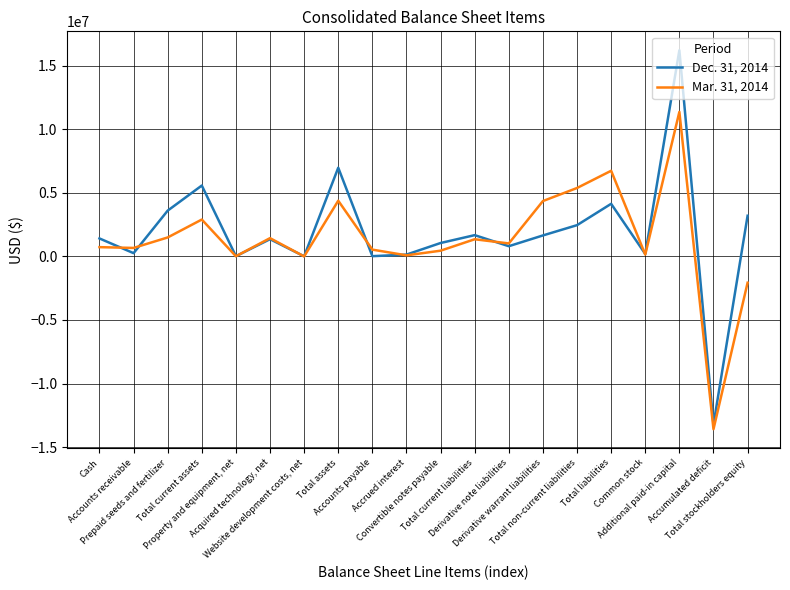

In Dec. 31, 2014, how many points are lower than both neighbors (excluding endpoints)?

7